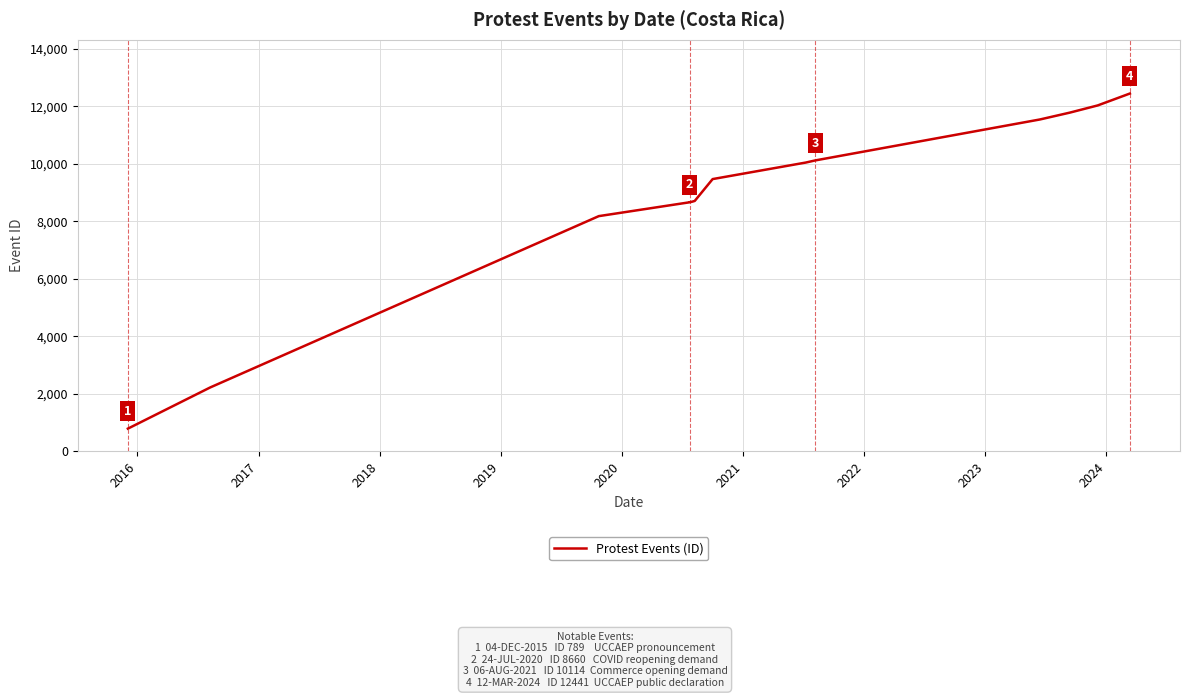

The value at 2023 is 1952. True or false?

False